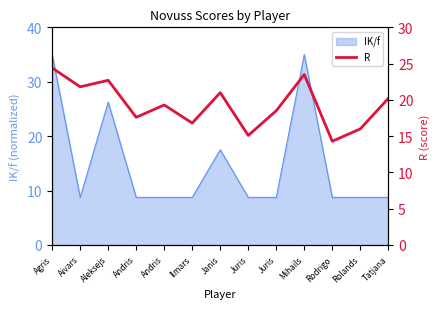

What is the greatest value displayed?

24.4